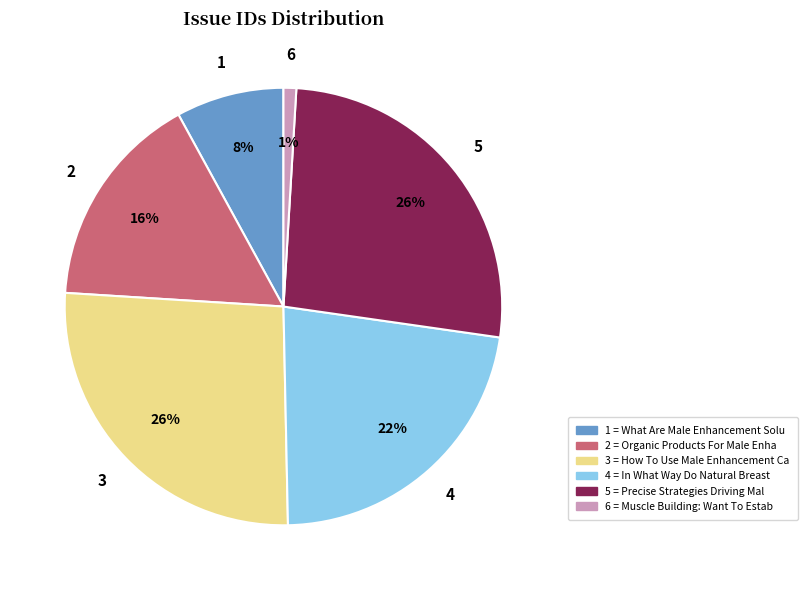

To the nearest percent, what is the average slice percentage?

17%